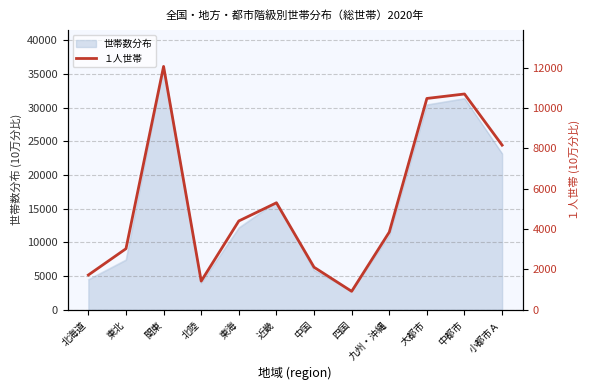

What is the ratio of the value at 中都市 to the value at 北陸?

7.5